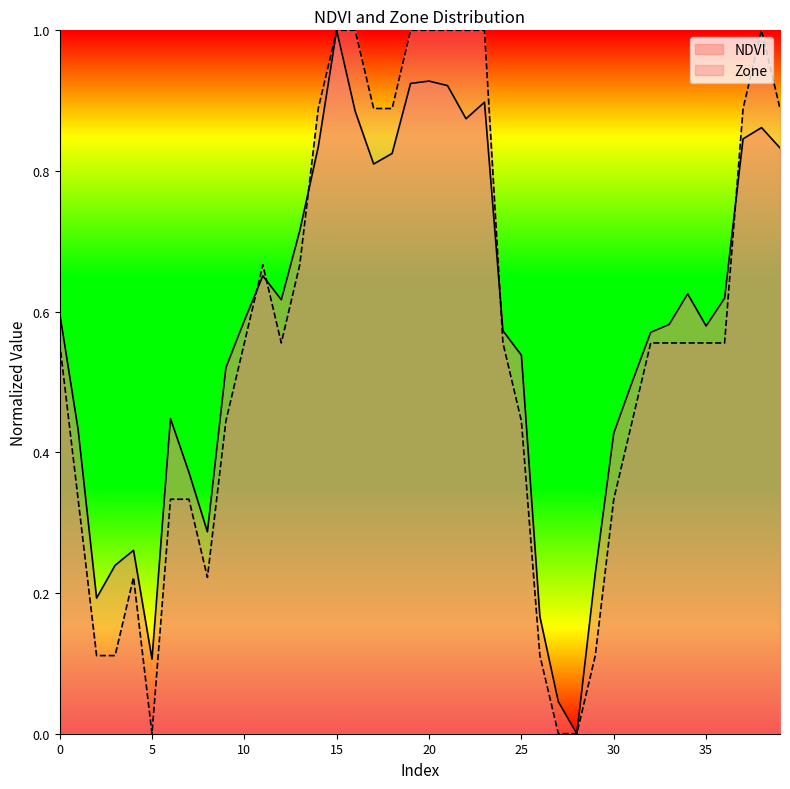

What is the sum of all Zone values?

22.3